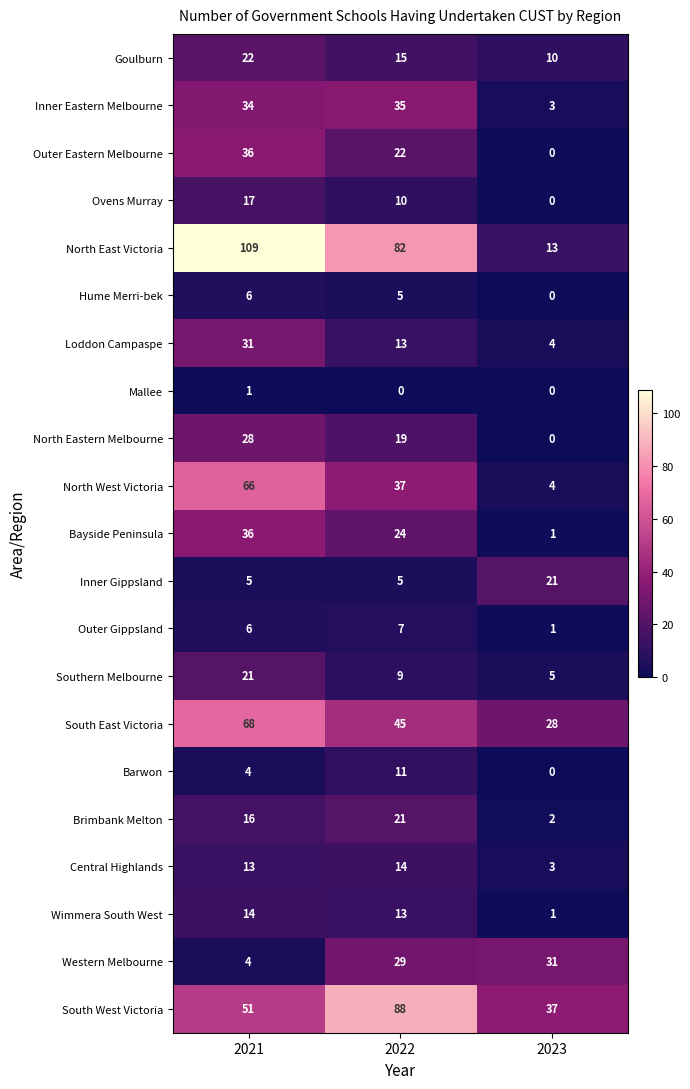

Which series changed the most between 2021 and 2023?

North East Victoria